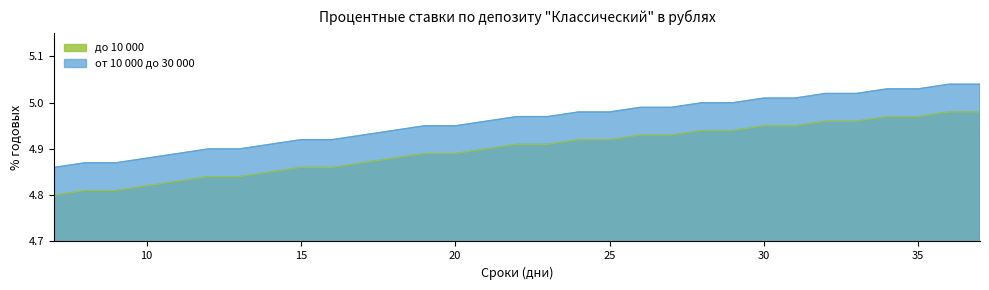

What are all the series names shown in the legend?

до 10 000, от 10 000 до 30 000